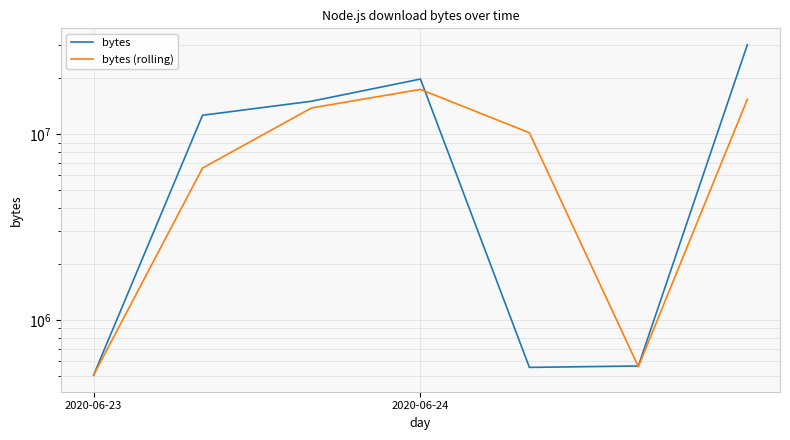

What is the total value across all series at 5?

1124082.0